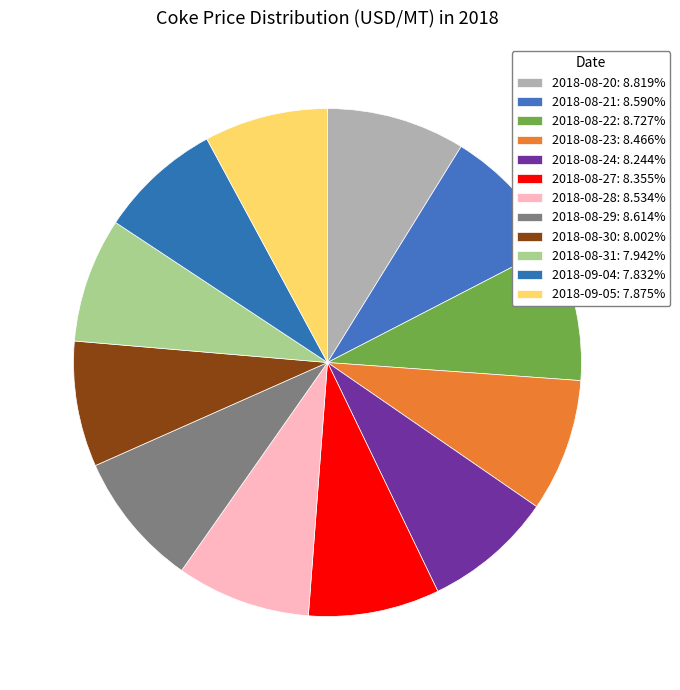

The 2018-08-20 slice represents 9% of the pie. True or false?

True